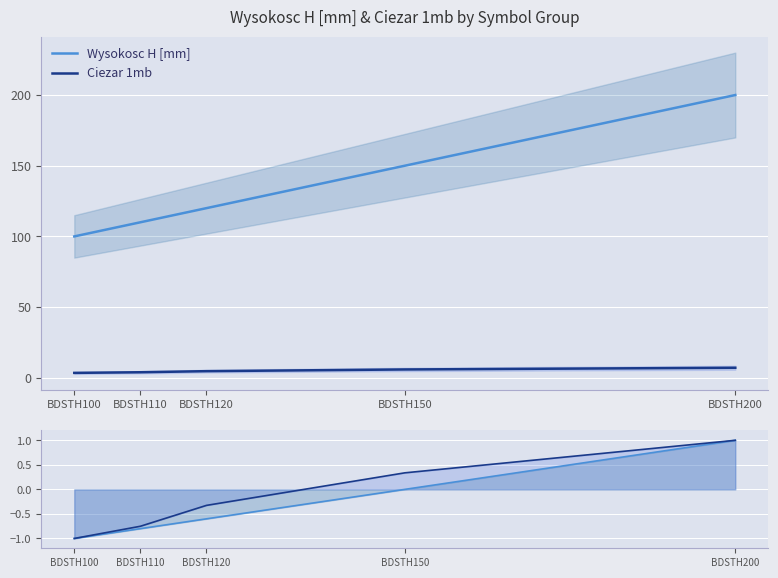

Reading left to right, list all the values displayed in this chart.

Wysokosc H [mm]: BDSTH100=-1.0	BDSTH110=-0.8	BDSTH120=-0.6	BDSTH150=0.0	BDSTH200=1.0
Ciezar 1mb: BDSTH100=-1.0	BDSTH110=-0.8	BDSTH120=-0.3	BDSTH150=0.3	BDSTH200=1.0